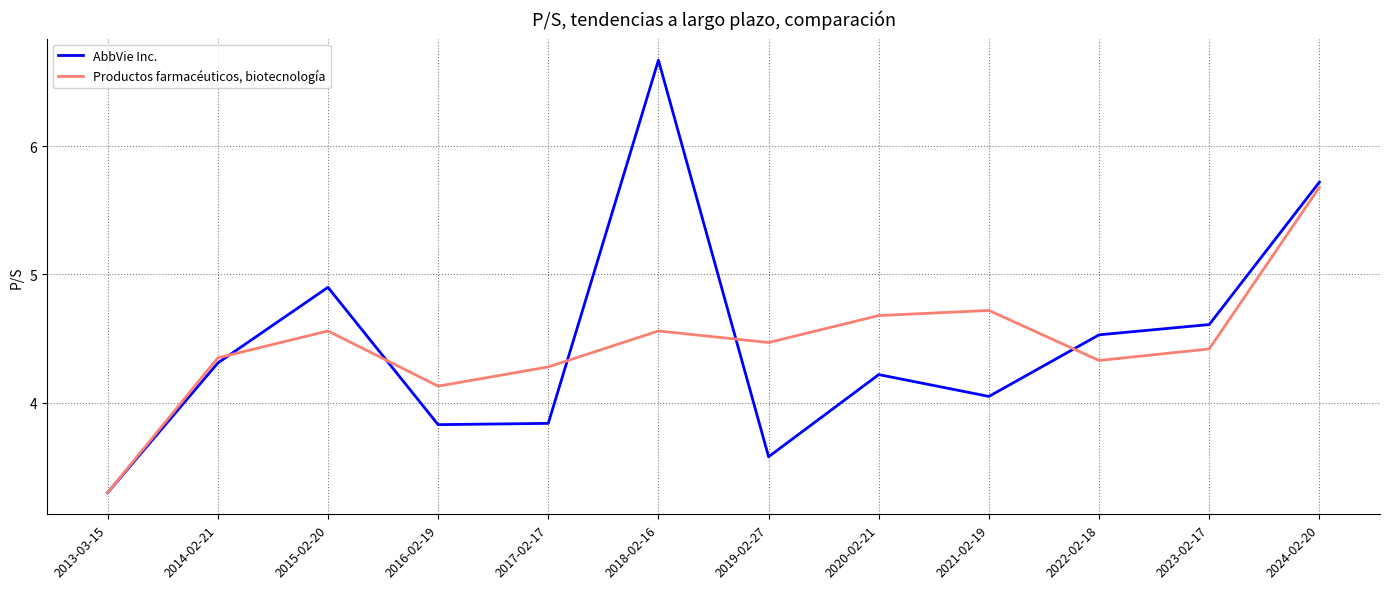

What is the total value across all series at 2020-02-21?

8.9